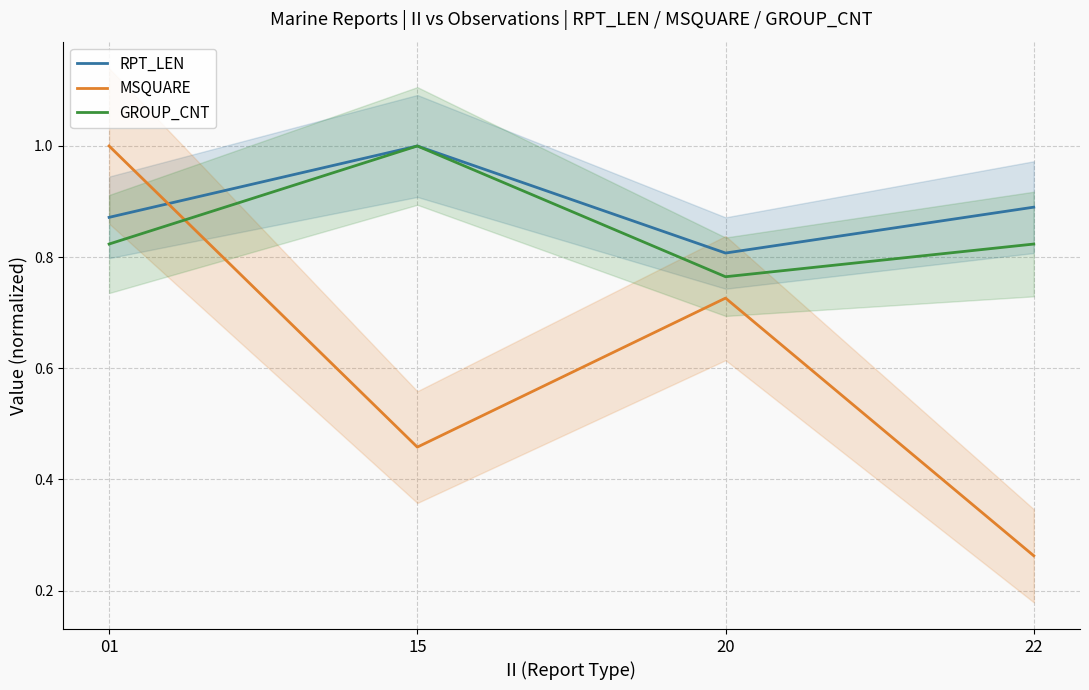

How many interior local peaks does the MSQUARE series have?

1